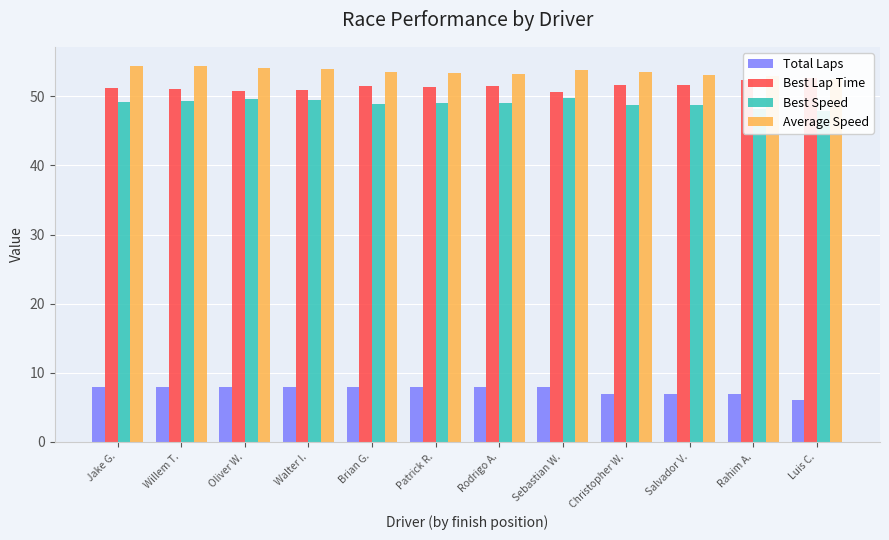

Which label corresponds to the smallest value in the chart?

Luis C.